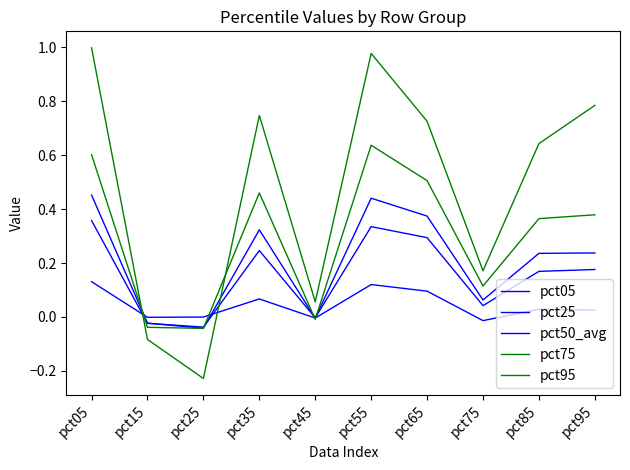

Which series has the widest spread of values?

pct95